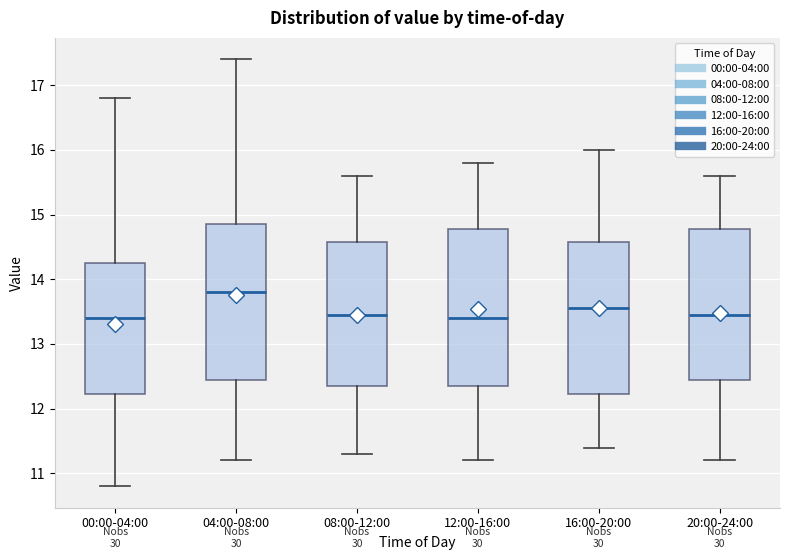

Reading left to right, read every box against the y-axis: the position of its median line, the range the box covers, and the ends of its whiskers. The values are not printed on the chart, so give them approximately, as read against the axis.

00:00-04:00: median 13.4, box 12.2 to 14.3, whiskers 10.8 to 16.8
04:00-08:00: median 13.8, box 12.5 to 14.9, whiskers 11.2 to 17.4
08:00-12:00: median 13.5, box 12.4 to 14.6, whiskers 11.3 to 15.6
12:00-16:00: median 13.4, box 12.4 to 14.8, whiskers 11.2 to 15.8
16:00-20:00: median 13.6, box 12.2 to 14.6, whiskers 11.4 to 16.0
20:00-24:00: median 13.5, box 12.5 to 14.8, whiskers 11.2 to 15.6